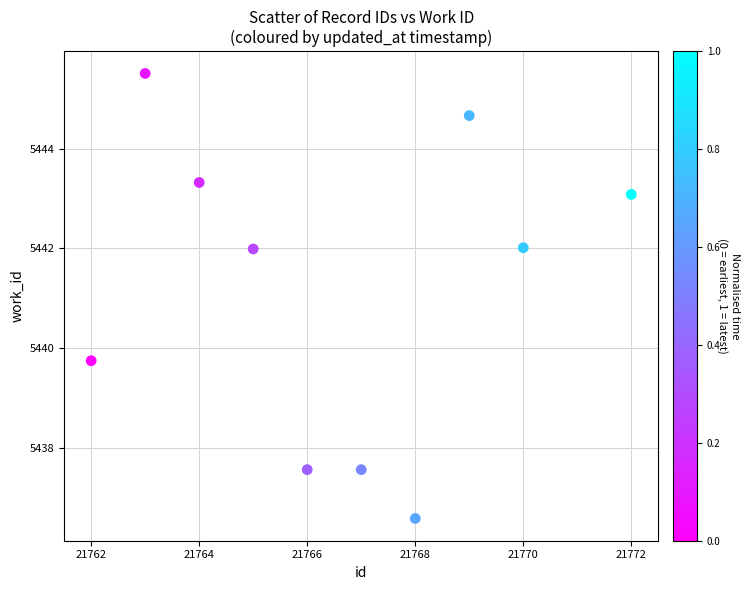

What is the average Y value?

5441.2